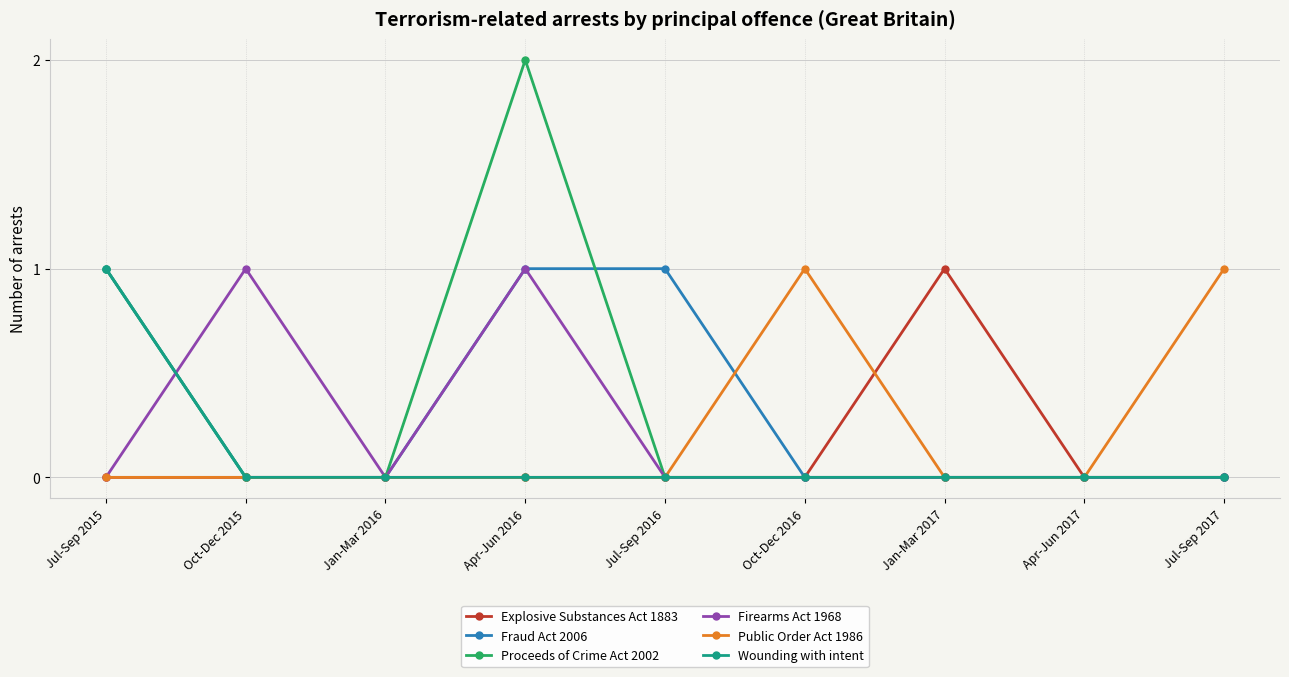

Is this an area chart (filled region under the line)?

No